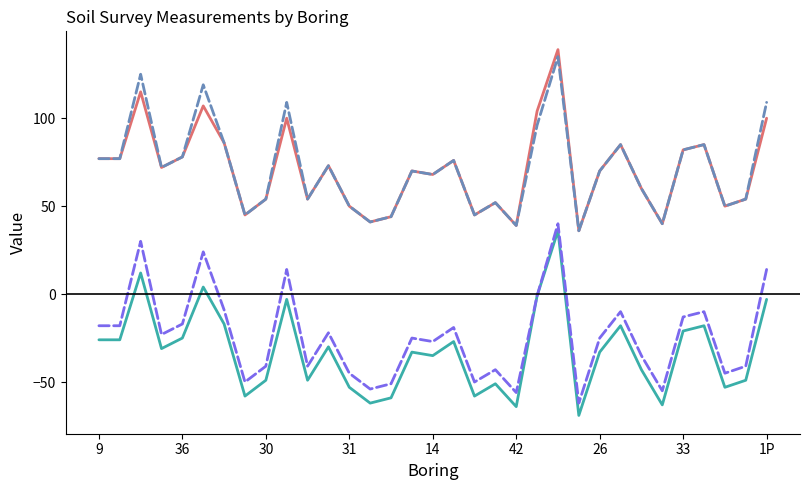

What is the minimum value shown in the chart?

-69